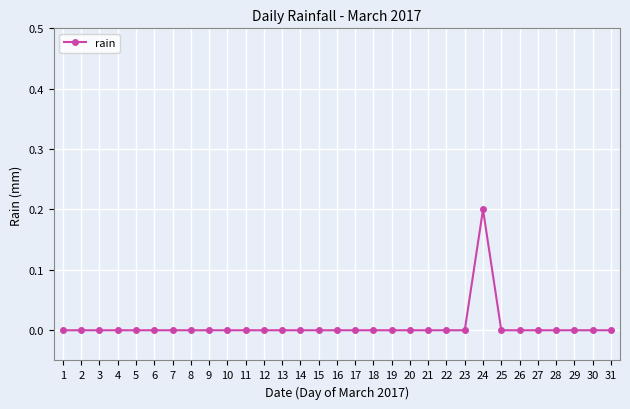

Reading right to left, what are all the values shown in this chart?

31=0.0	30=0.0	29=0.0	28=0.0	27=0.0	26=0.0	25=0.0	24=0.2	23=0.0	22=0.0	21=0.0	20=0.0	19=0.0	18=0.0	17=0.0	16=0.0	15=0.0	14=0.0	13=0.0	12=0.0	11=0.0	10=0.0	9=0.0	8=0.0	7=0.0	6=0.0	5=0.0	4=0.0	3=0.0	2=0.0	1=0.0